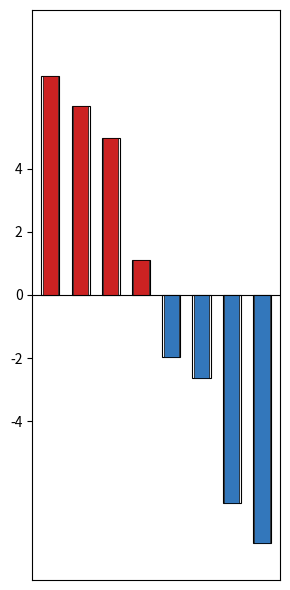

At 0, list the series in order from largest to smallest.

Выше среднего, Ниже среднего